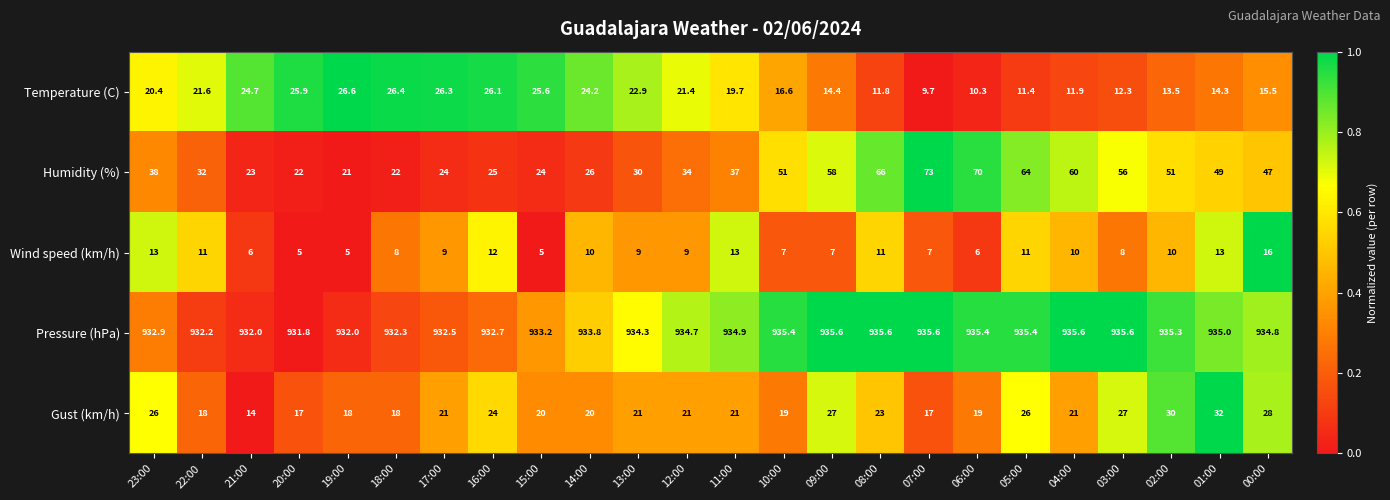

What is the highest value of the Temperature (C) series?

26.6